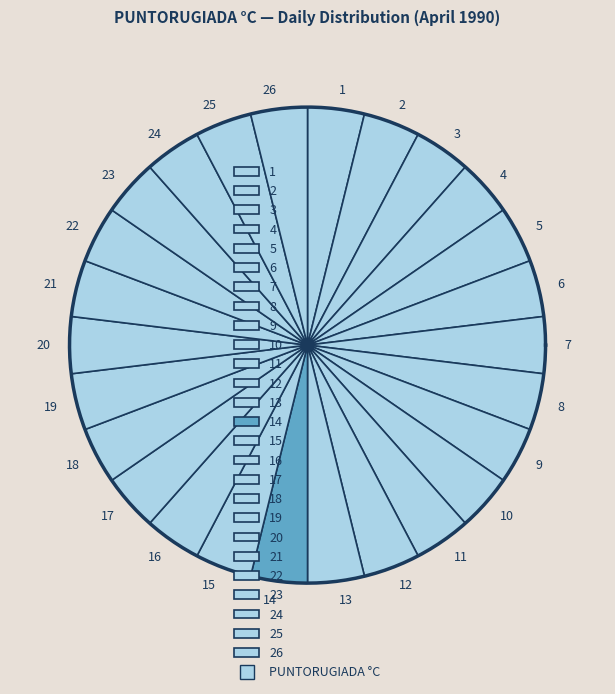

Does 17 represent more than half of the total?

No